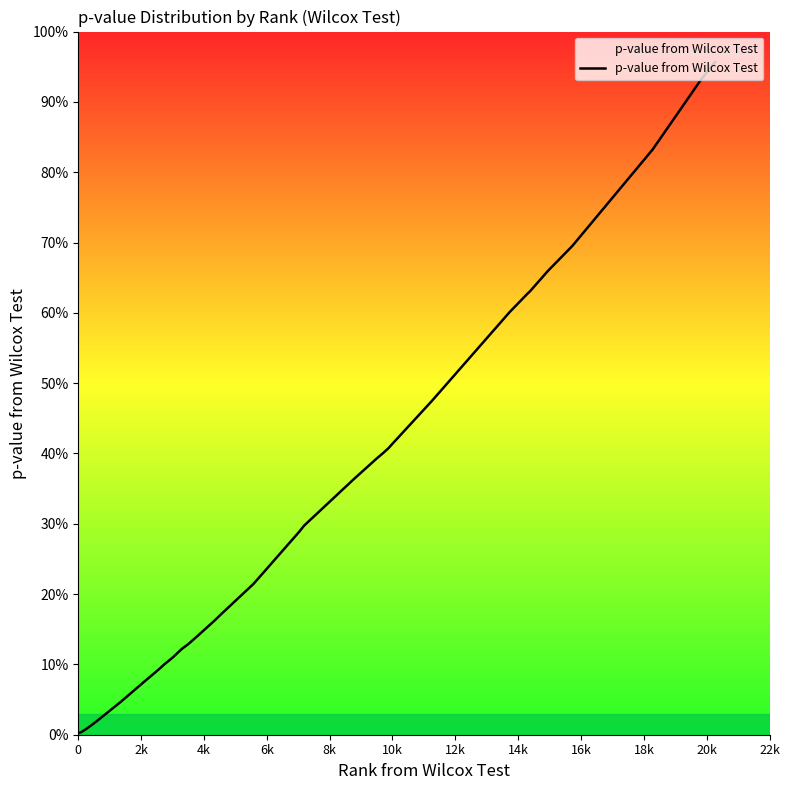

Does the chart display data point markers on the line(s)?

No